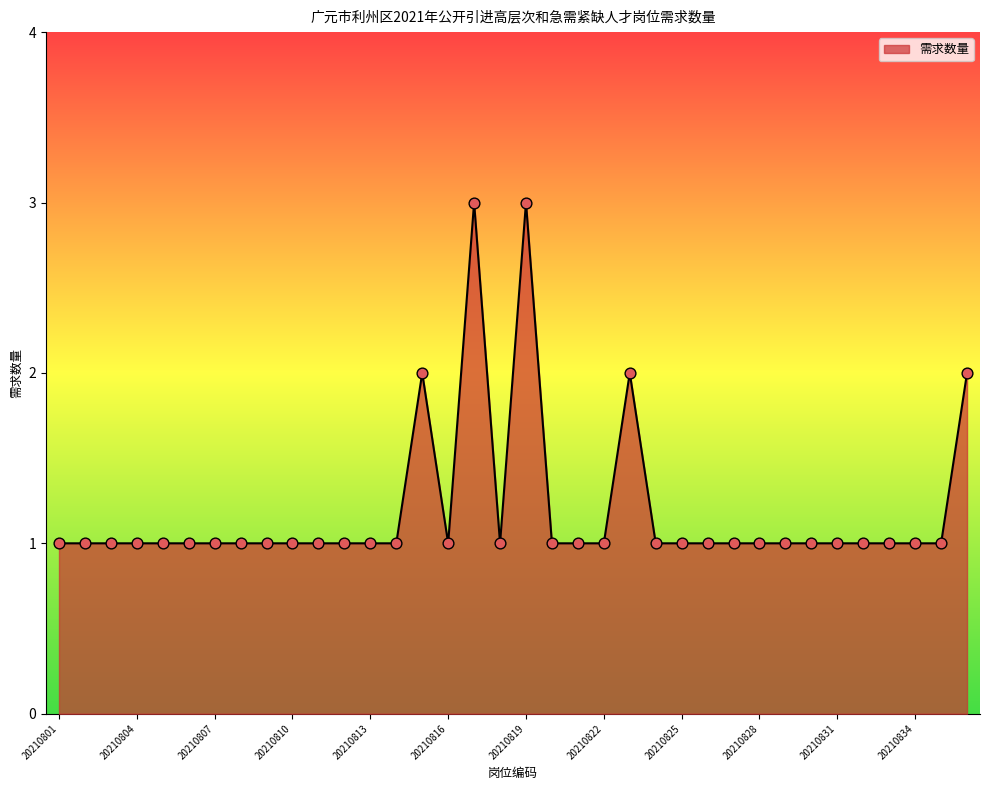

What is the greatest value displayed?

3